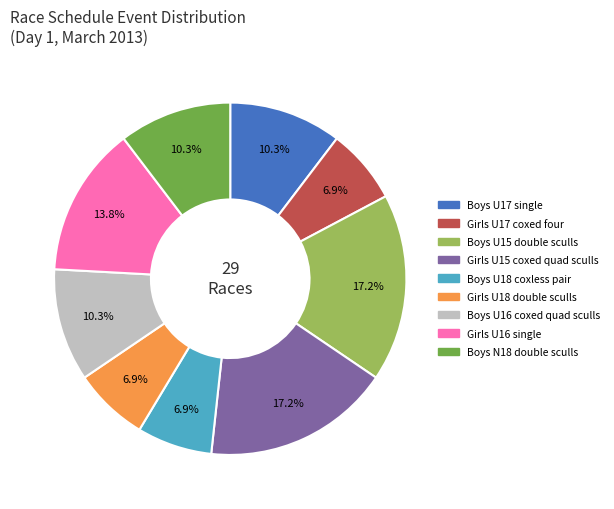

Does any single category account for the majority?

No